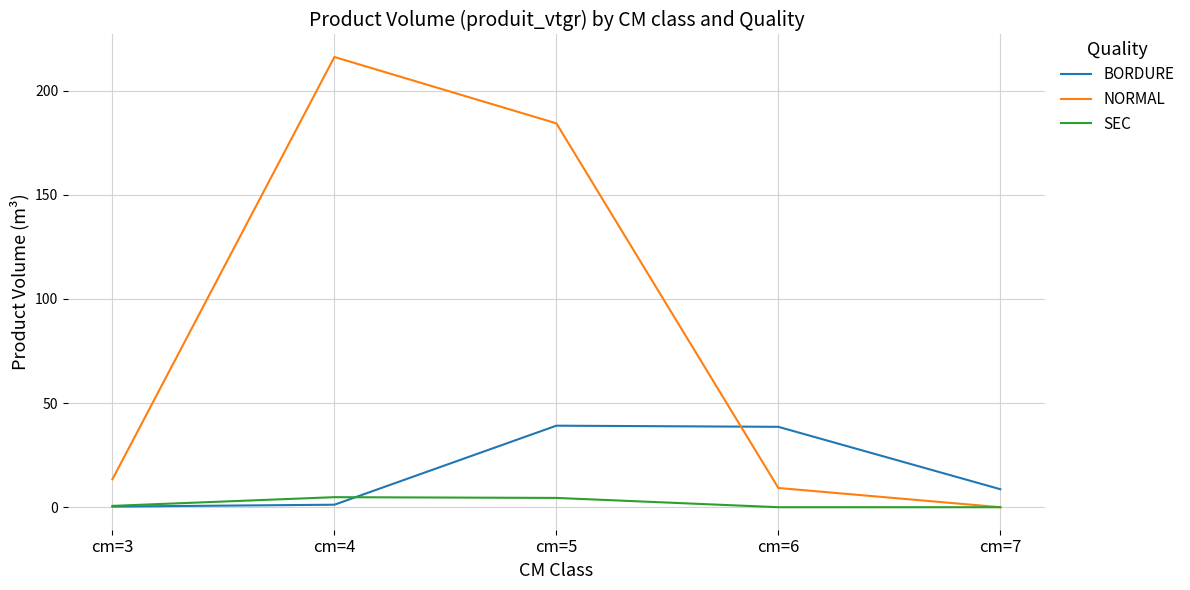

What is the difference between the maximum and minimum values in the NORMAL series?

216.2